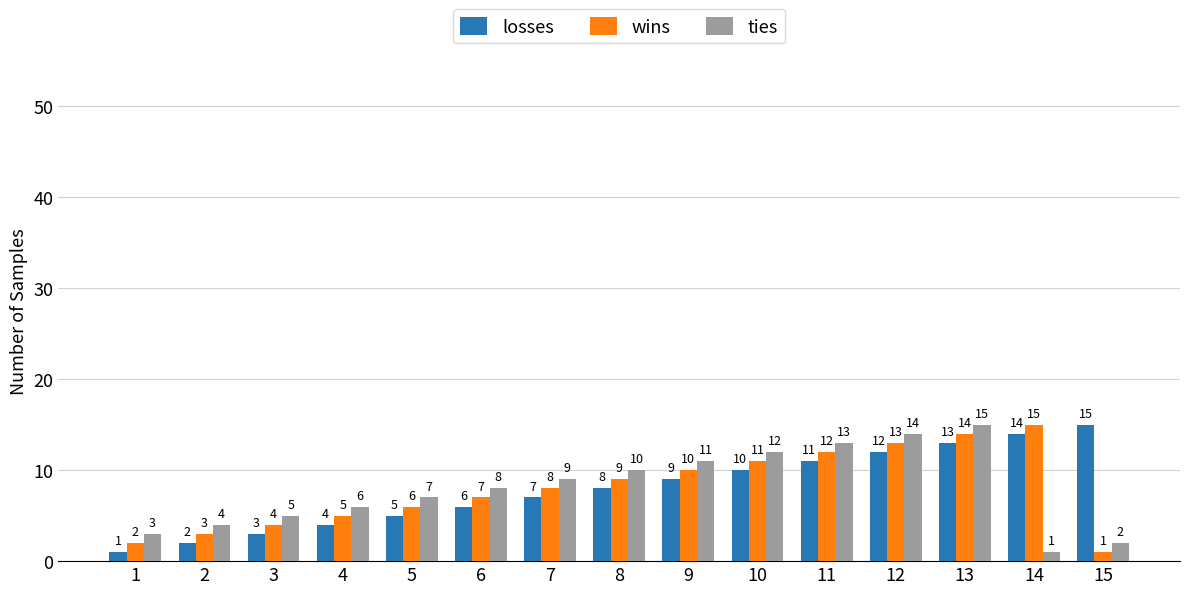

What is the sum of the wins values at 1 and 12?

15